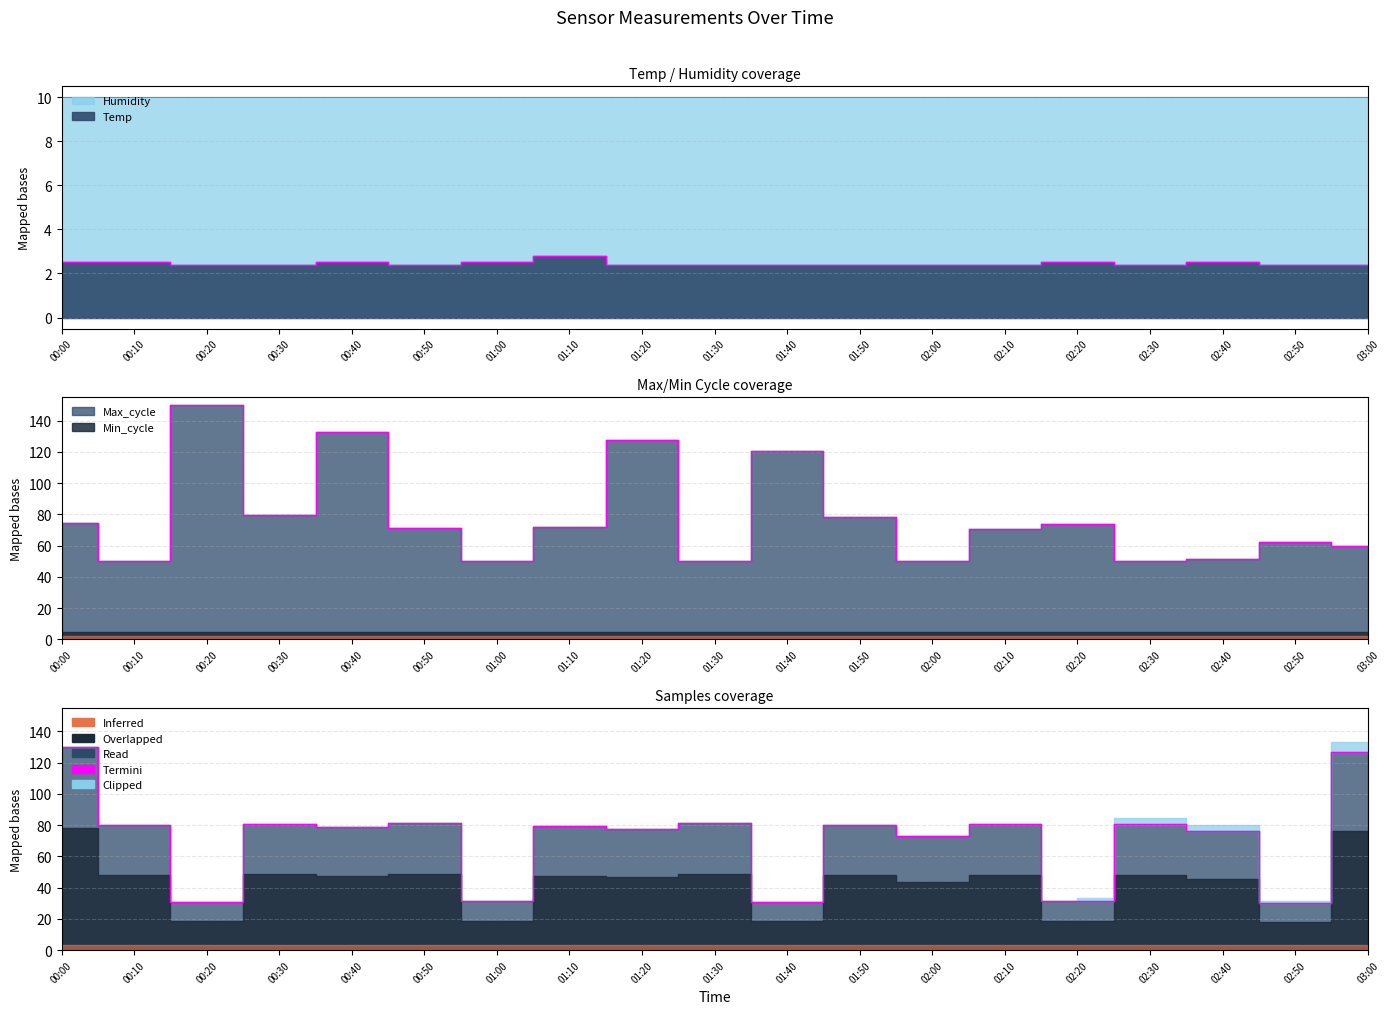

What is the difference between the maximum and minimum values in the Temp series?

0.4